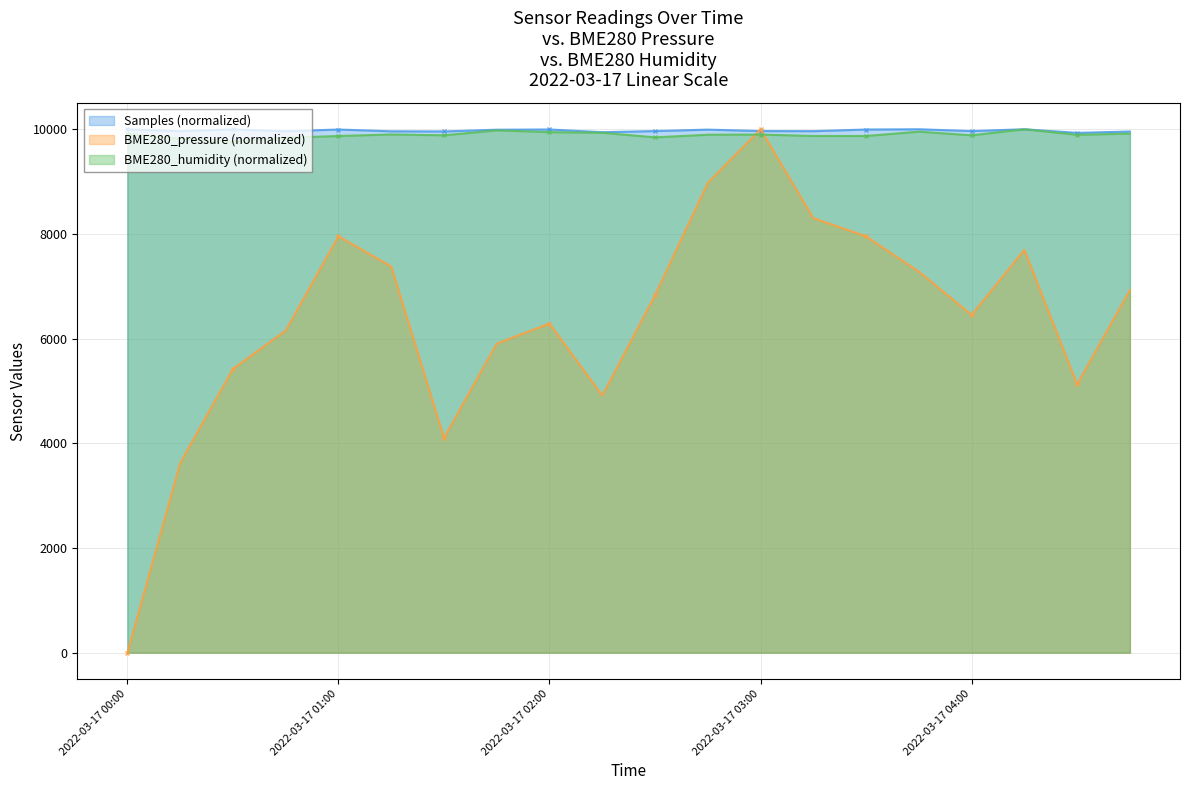

At how many categories does at least one series exceed 5032?

20